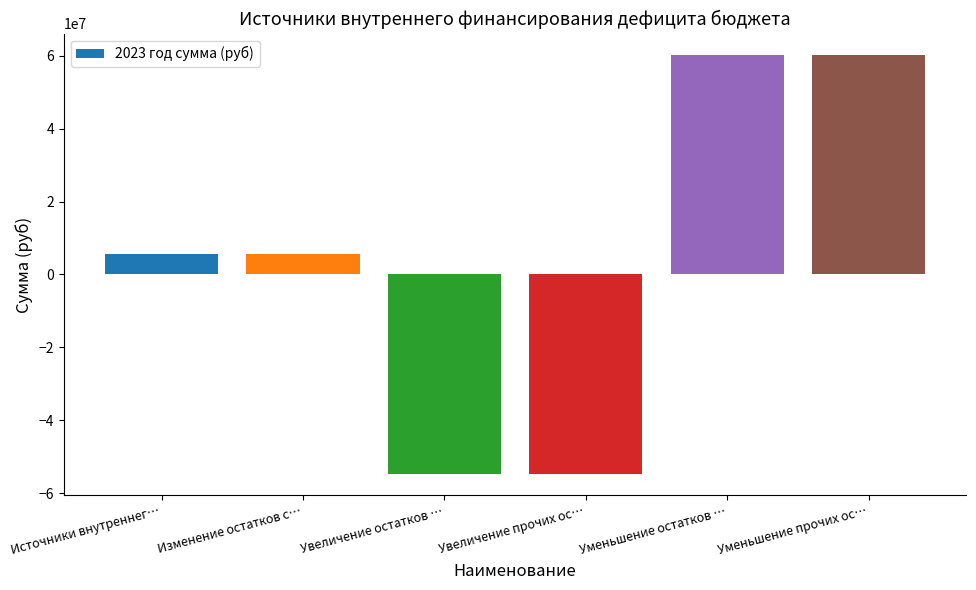

What is the maximum value shown in the chart?

60344733.1